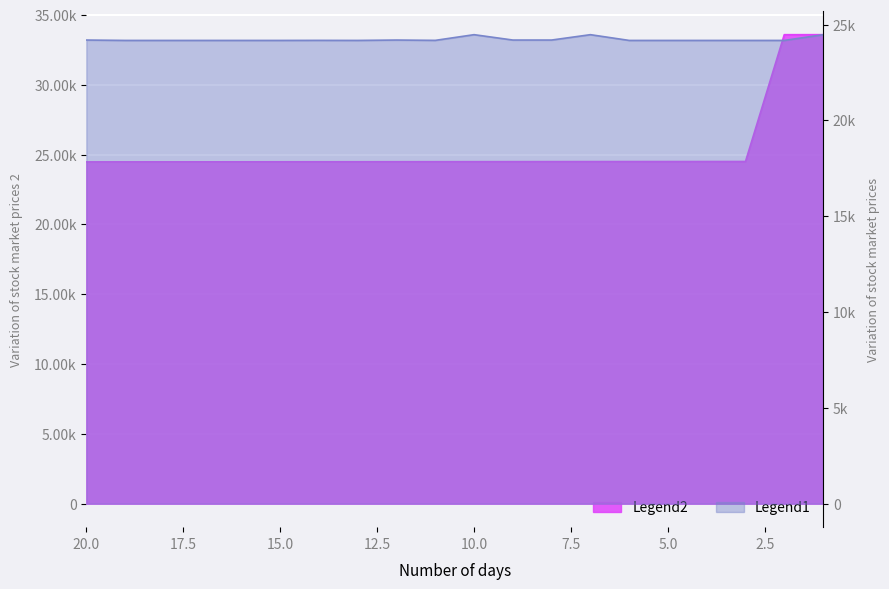

Is the value of Legend1 at 6 greater than the value of Legend2 at 8?

No